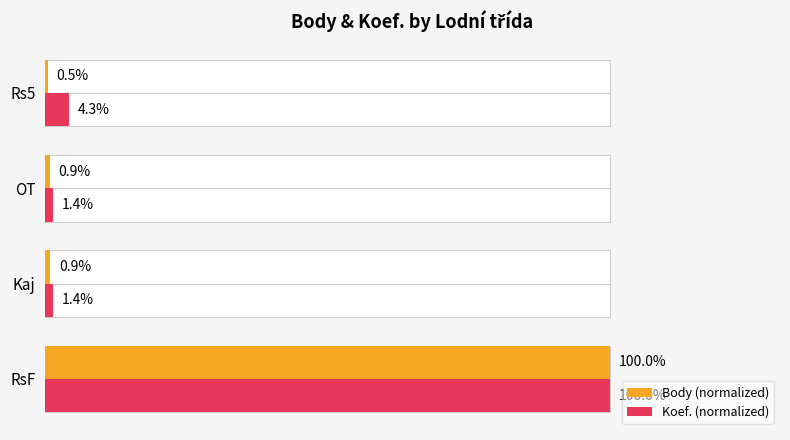

Reading left to right, what are all the values shown in this chart?

Body (normalized): 100.0	0.9	0.9	0.5
Koef. (normalized): 100.0	1.4	1.4	4.3